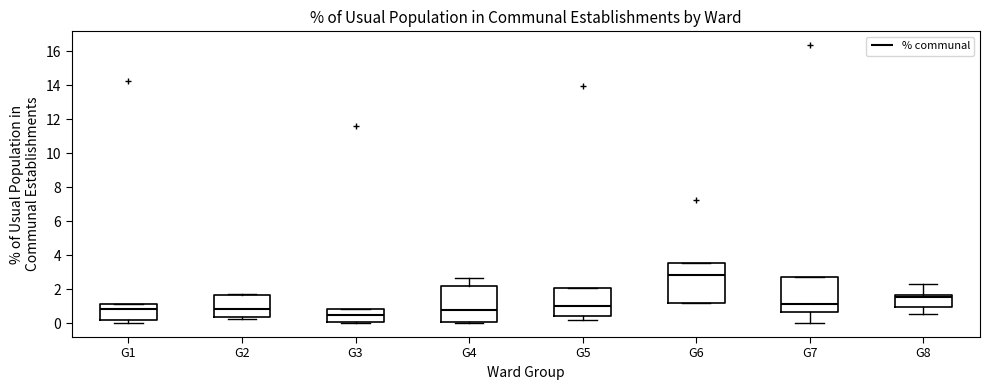

Reading left to right, transcribe this box plot: for each box, give where its median line is, the range the box spans, and where its two whiskers end, as read against the y-axis. The values are not printed on the chart, so give them approximately, as read against the axis.

G1: median 0.8, box 0.2 to 1.2, whiskers 0.0 to 1.2
G2: median 0.8, box 0.4 to 1.6, whiskers 0.2 to 1.8
G3: median 0.4, box 0.0 to 0.8, whiskers 0.0 to 0.8
G4: median 0.8, box 0.0 to 2.2, whiskers 0.0 to 2.6
G5: median 1.0, box 0.4 to 2.0, whiskers 0.2 to 2.0
G6: median 2.8, box 1.2 to 3.6, whiskers 1.2 to 3.6
G7: median 1.2, box 0.6 to 2.8, whiskers 0.0 to 2.8
G8: median 1.6 (just below the box's upper edge), box 1.0 to 1.6, whiskers 0.6 to 2.2